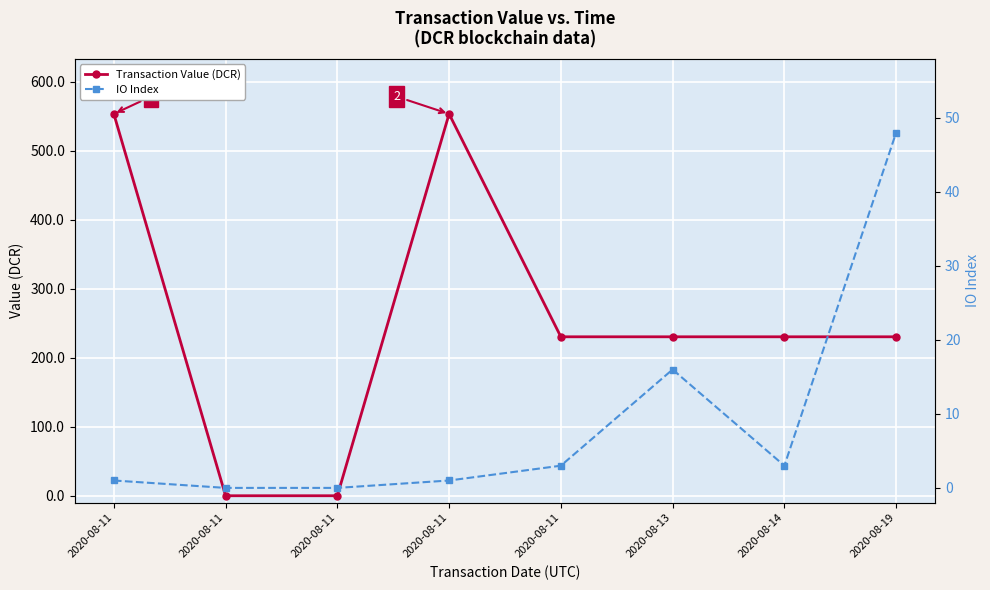

True or false: IO Index has more than 1 interior local peaks.

False